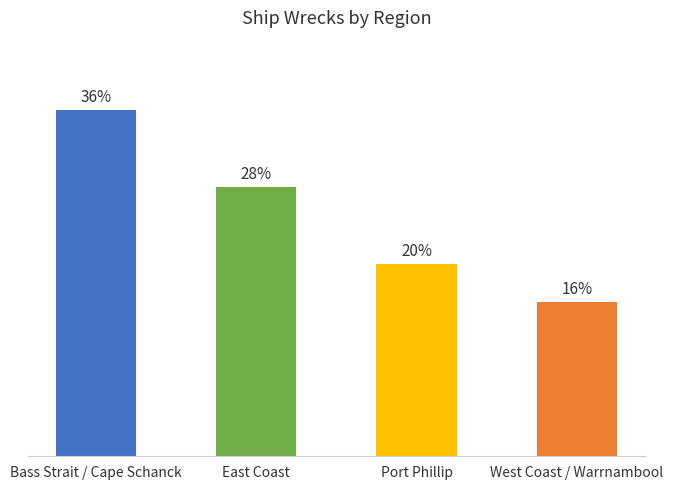

Rank the categories by value from highest to lowest.

Bass Strait / Cape Schanck, East Coast, Port Phillip, West Coast / Warrnambool